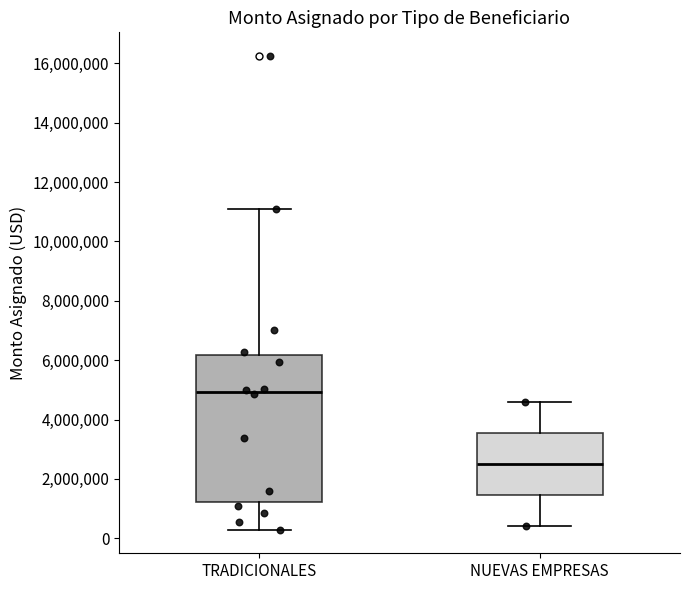

Comparing the boxes themselves (not the whiskers), which one is the tallest?

TRADICIONALES